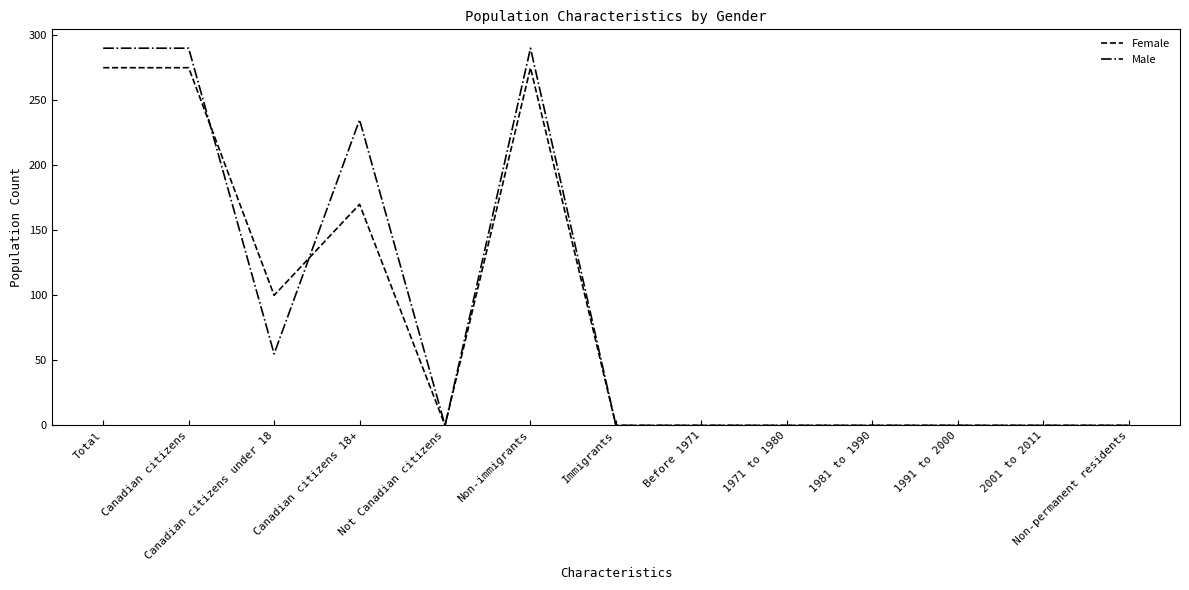

Is it true that Female equals 0 at Before 1971?

True